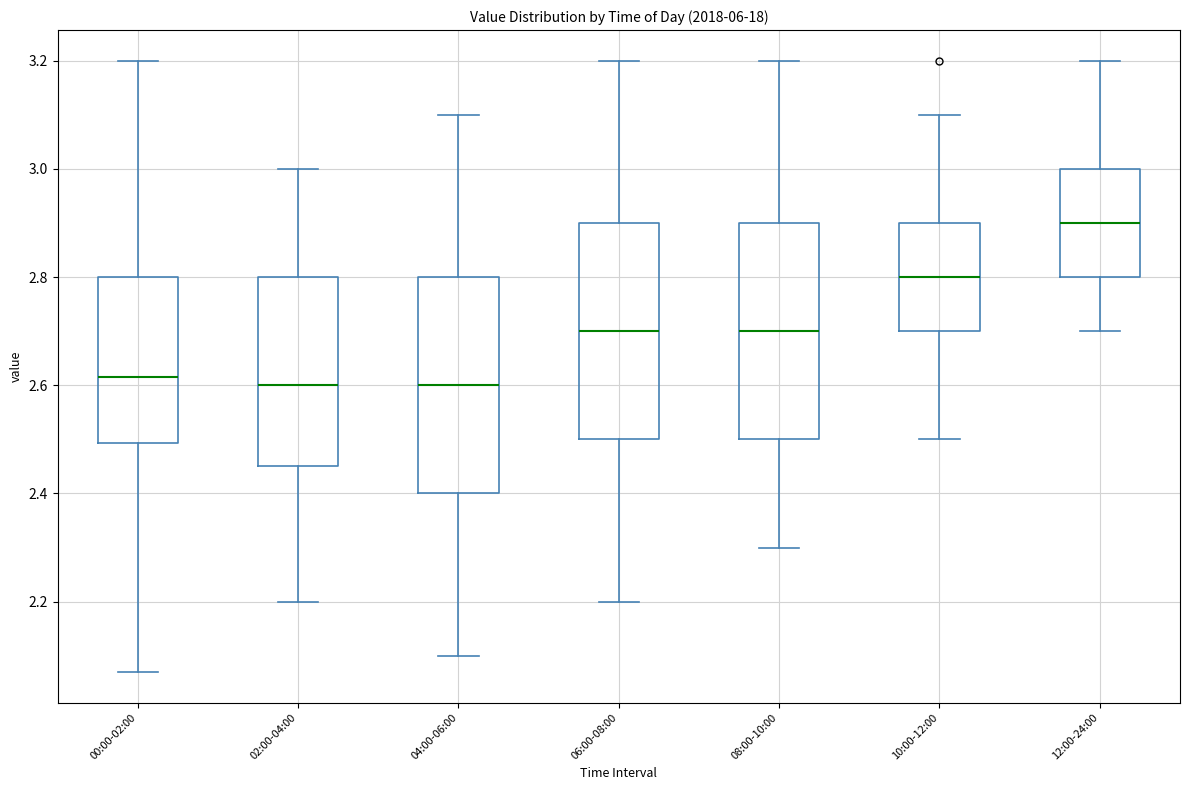

Where does the lower whisker of the box for 12:00-24:00 end on the y-axis? The values are not printed on the chart, so give them approximately, as read against the axis.

2.70